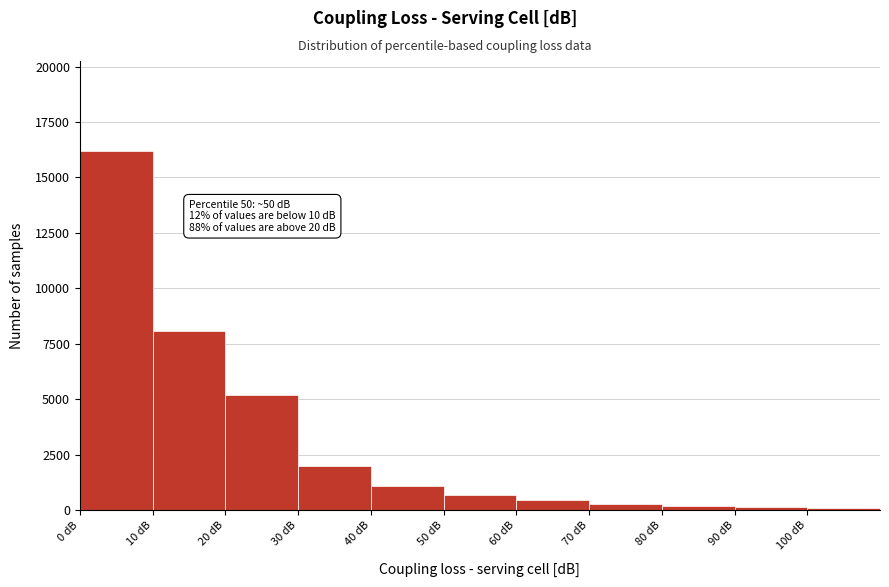

Over which range of the x-axis is the bar tallest?

0 to 10